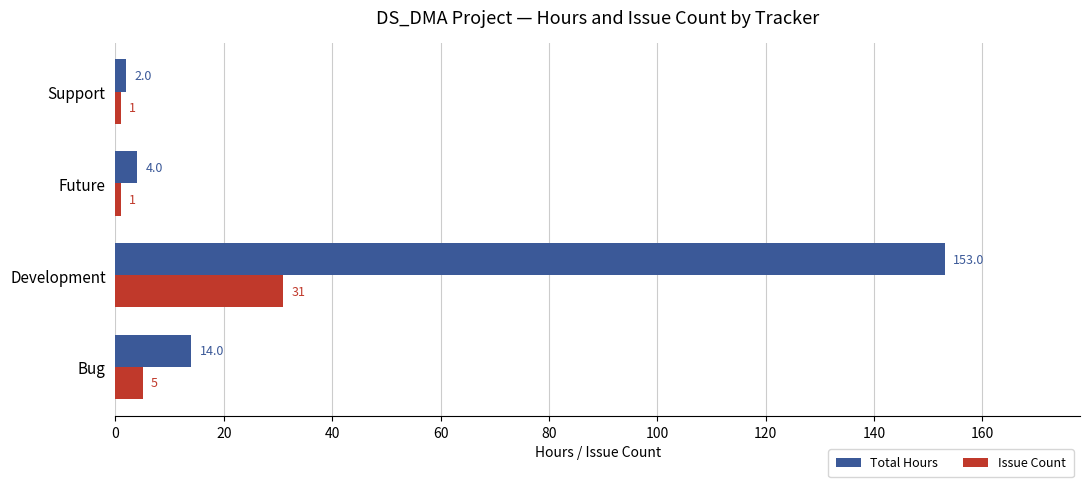

What is the spread (max minus min) of values at Future?

3